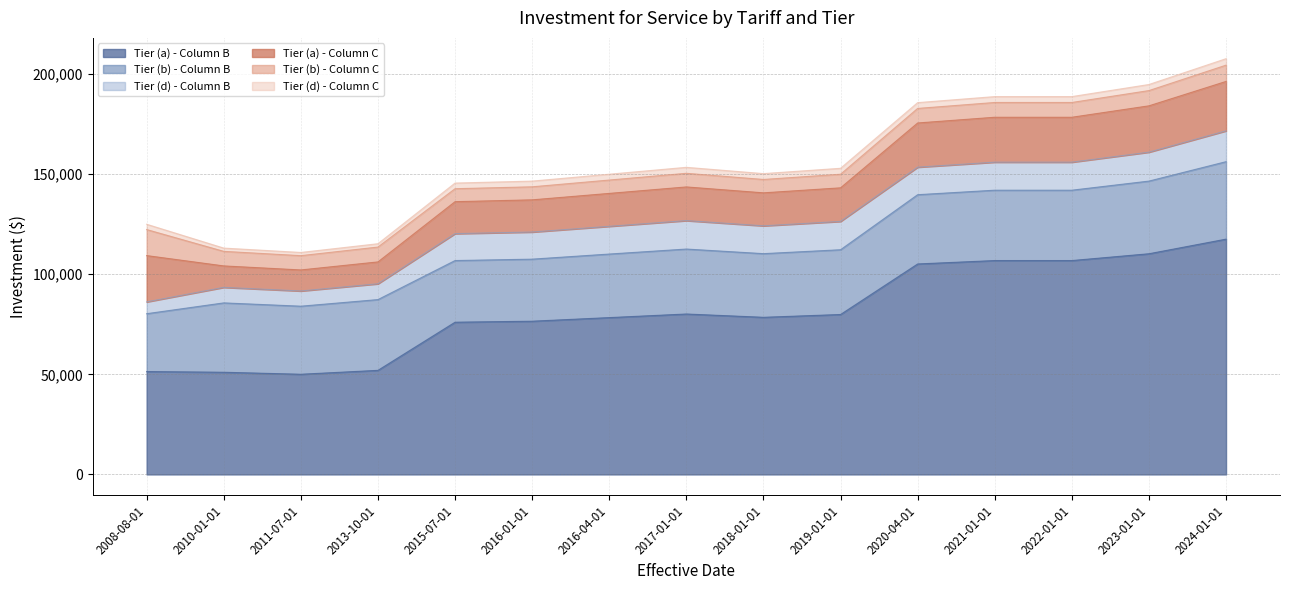

What is the label of the 4th point from the left?

2013-10-01